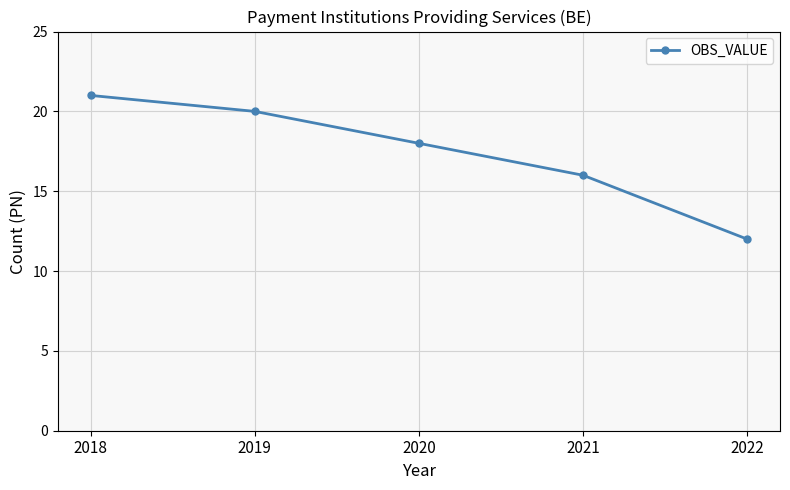

What is the value of the 3rd point from the left?

18